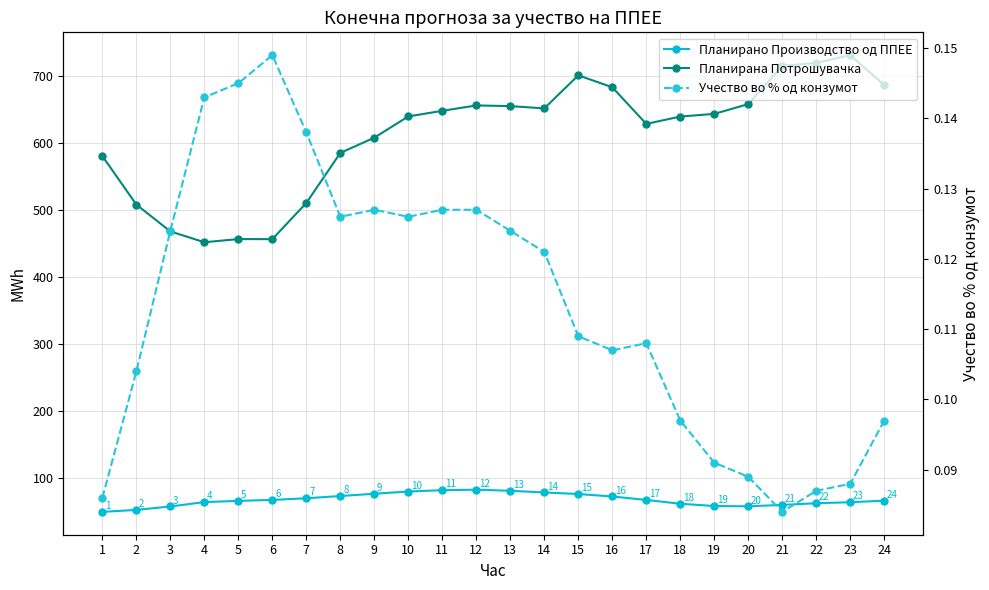

At which category is the sum across all series the highest?

23